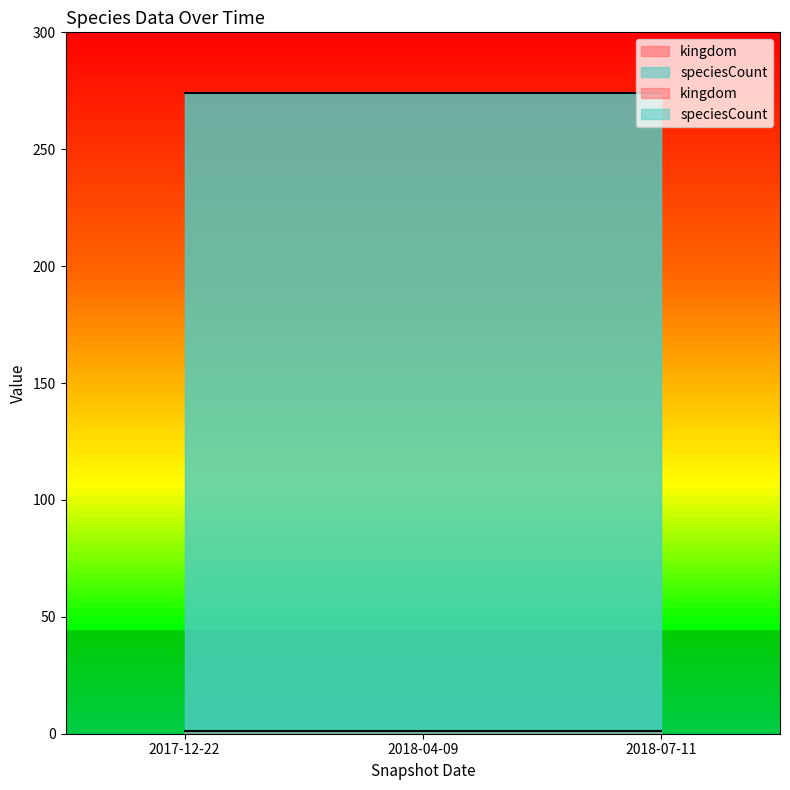

True or false: kingdom has a value of 1 at 2018-04-09.

True